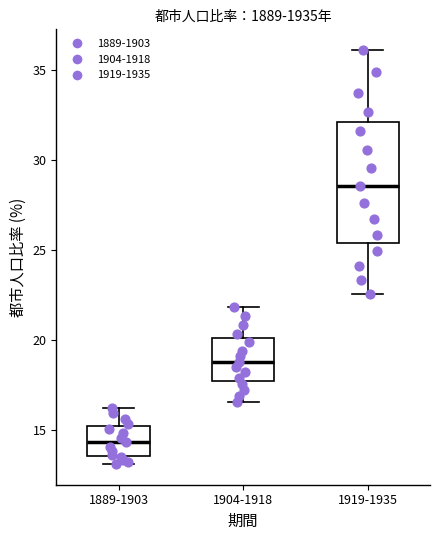

Reading left to right, read every box against the y-axis: the position of its median line, the range the box covers, and the ends of its whiskers. The values are not printed on the chart, so give them approximately, as read against the axis.

1889-1903: median 14.5, box 13.5 to 15.0, whiskers 13.0 to 16.0
1904-1918: median 19.0, box 17.5 to 20.0, whiskers 16.5 to 22.0
1919-1935: median 28.5, box 25.5 to 32.0, whiskers 22.5 to 36.0